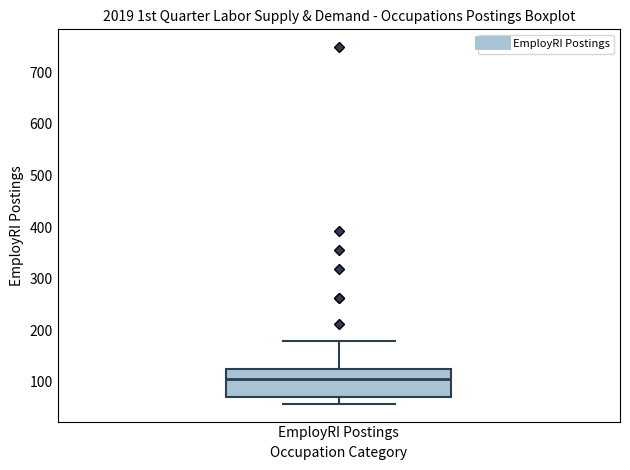

Where does the upper whisker of the box for EmployRI Postings end on the y-axis? The values are not printed on the chart, so give them approximately, as read against the axis.

180